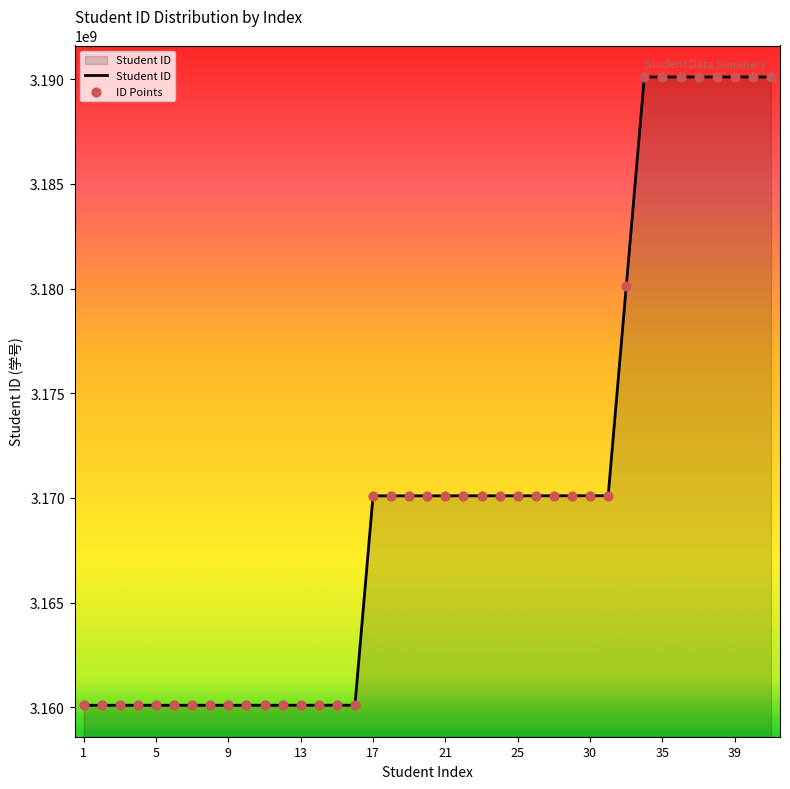

What is the minimum value shown in the chart?

3160101085